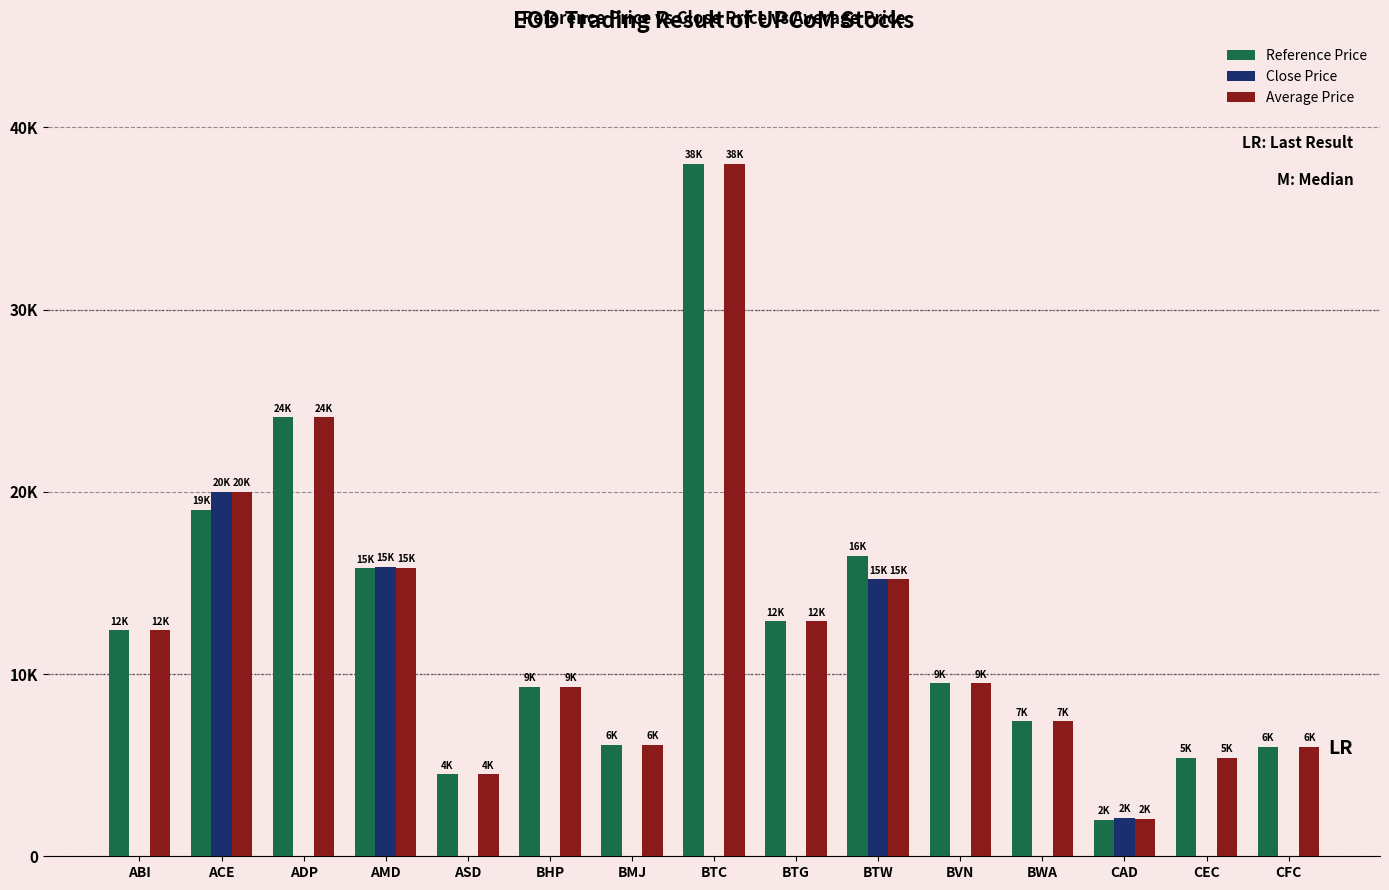

What are all the series names shown in the legend?

Reference Price, Close Price, Average Price